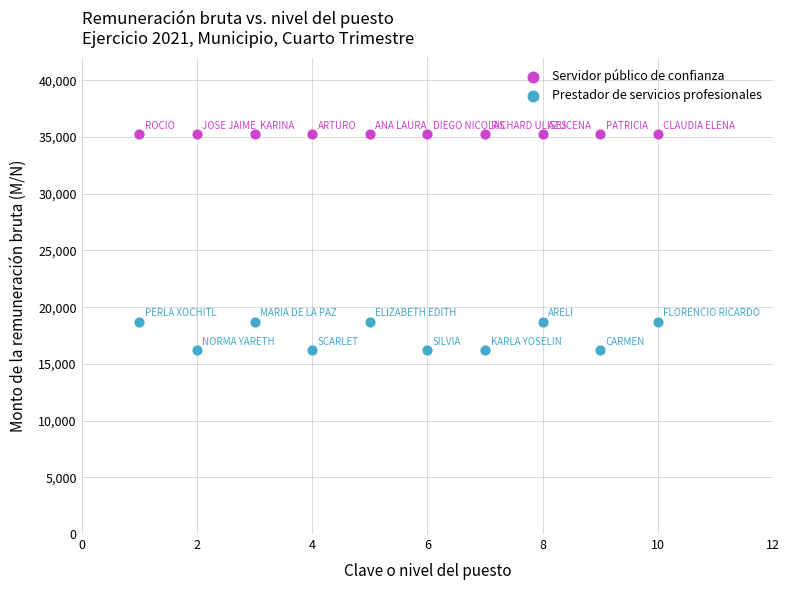

Which series reaches the minimum Y coordinate?

Prestador de servicios profesionales